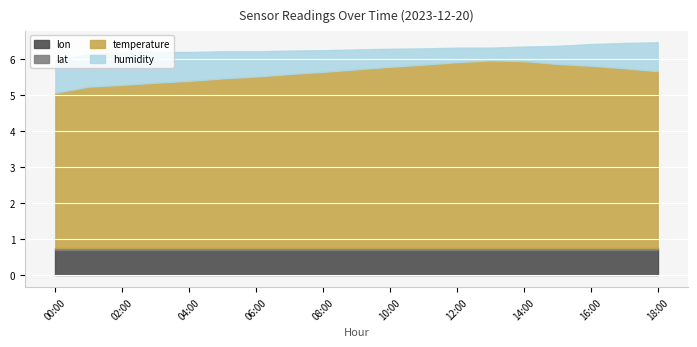

How many lines are shown in the chart?

4